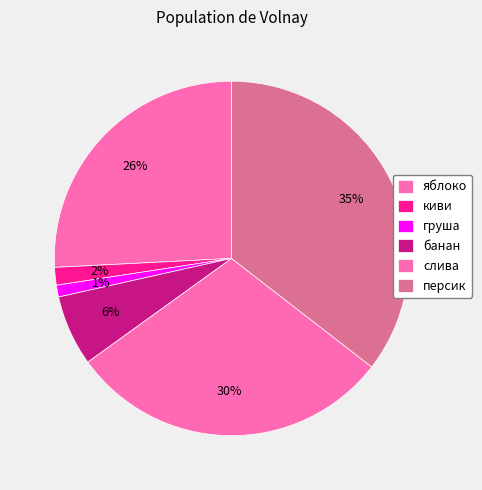

To the nearest percent, what is the average slice percentage?

17%